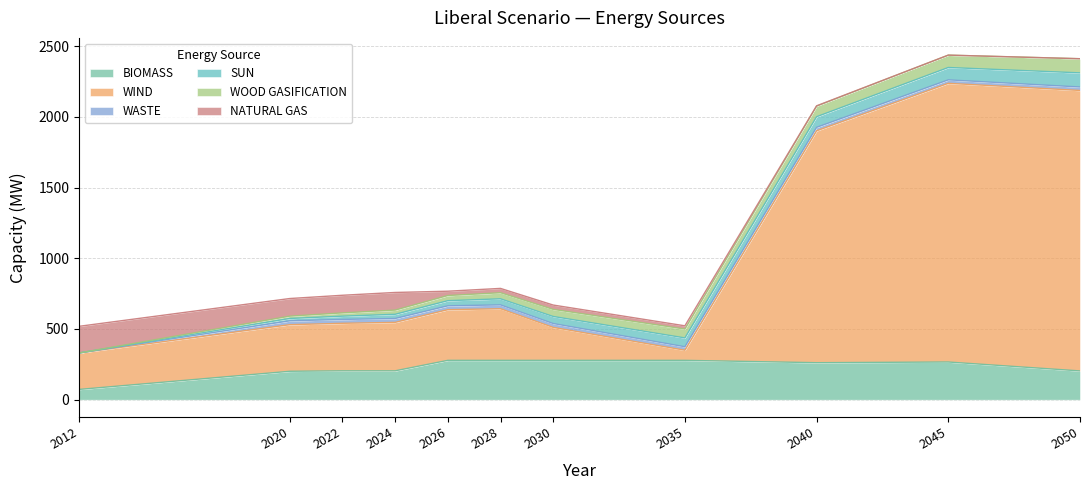

Does the chart have visible grid lines?

Yes